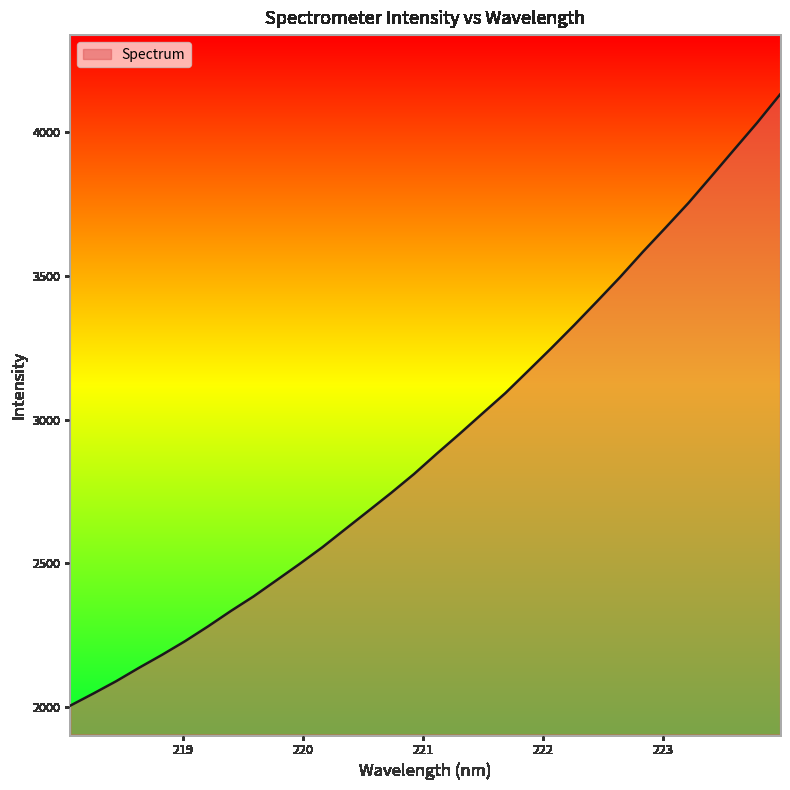

Count the number of data series in this chart.

1